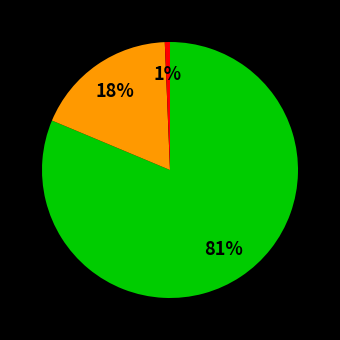

How many segments does this pie chart have?

3